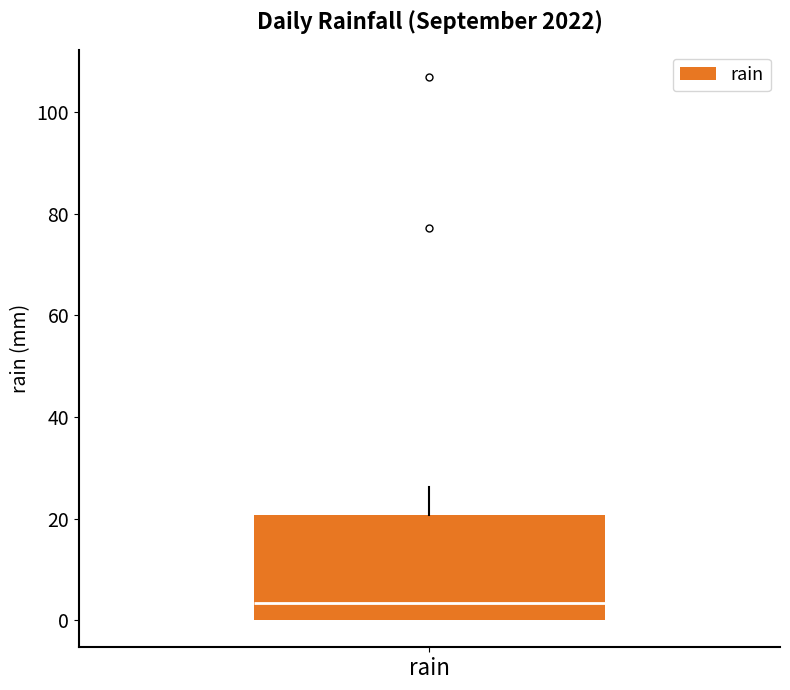

Transcribe this box plot: give where the median line is, the range the box spans, and where the two whiskers end, as read against the y-axis. The values are not printed on the chart, so give them approximately, as read against the axis.

median 4, box 0 to 20, whiskers 0 to 26